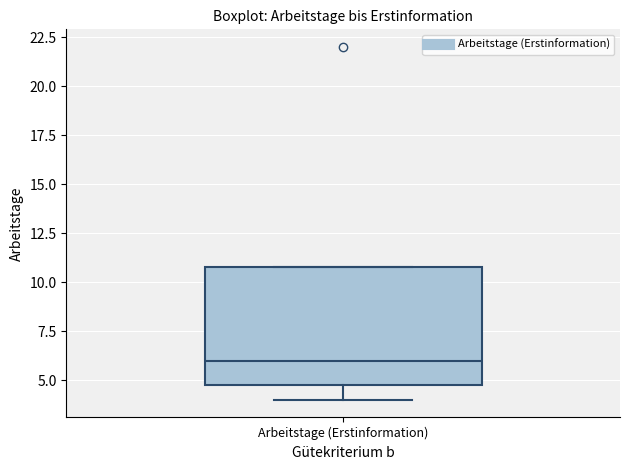

Transcribe this box plot: give where the median line is, the range the box spans, and where the two whiskers end, as read against the y-axis. The values are not printed on the chart, so give them approximately, as read against the axis.

median 6, box 5 to 11, whiskers 4 to 11